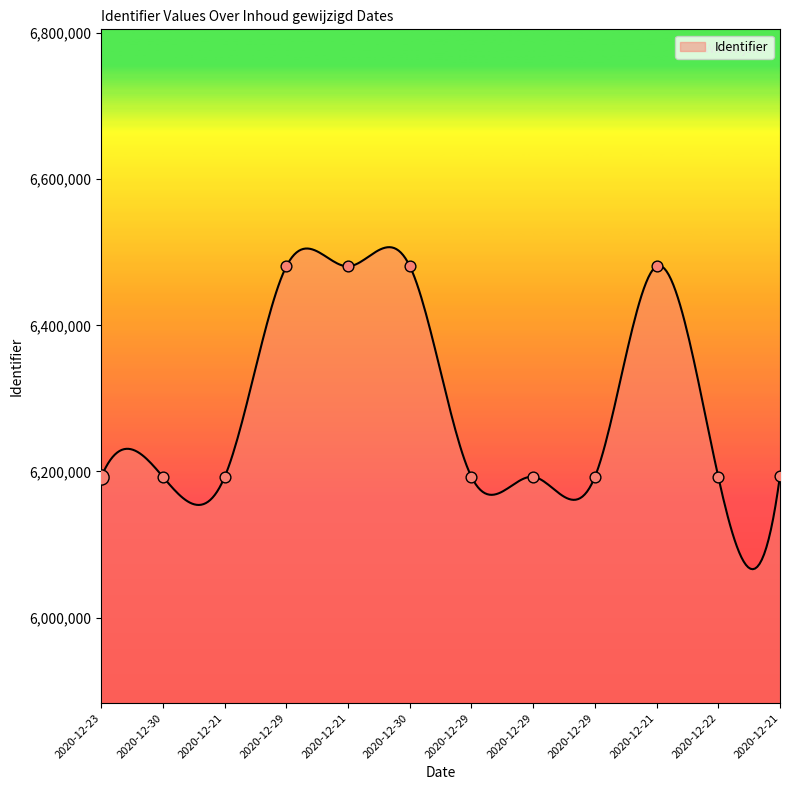

What is the change in value from 2020-12-21 to 2020-12-21?

+288253